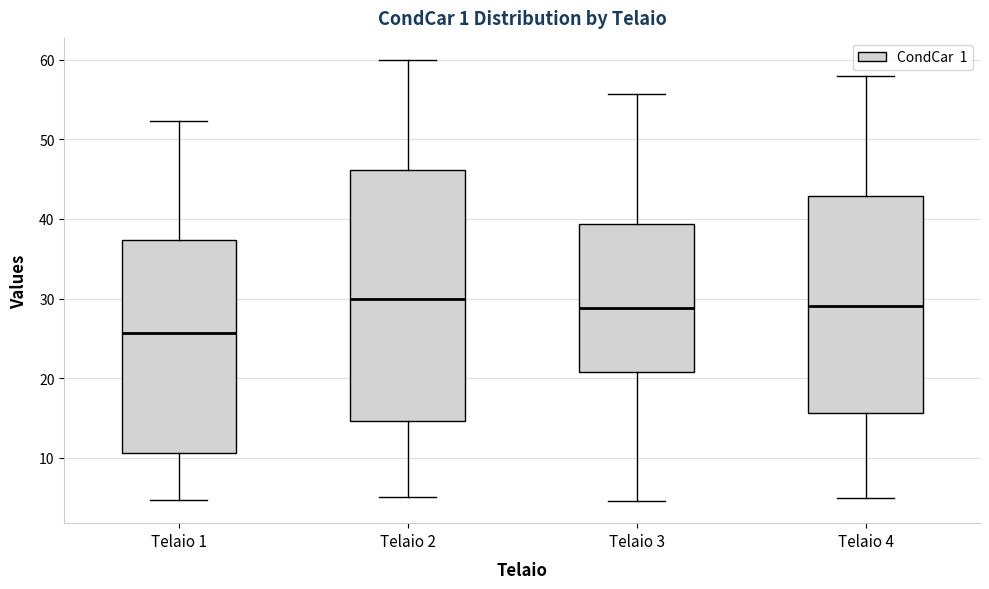

Where is the upper edge of the box for Telaio 4 on the y-axis? The values are not printed on the chart, so give them approximately, as read against the axis.

43